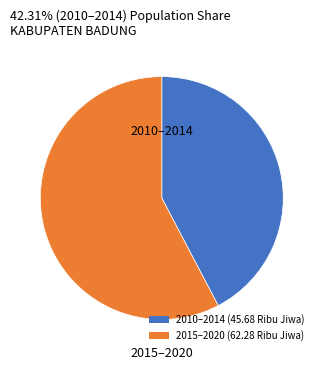

Does any single category account for the majority?

Yes